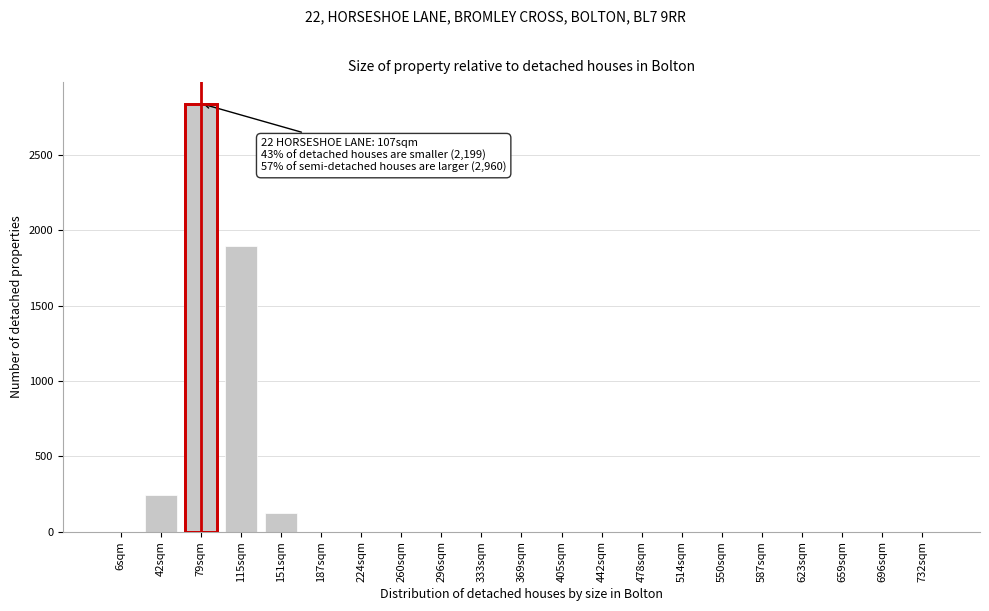

What is the sum of the values at 115sqm and 79sqm?

4735.5